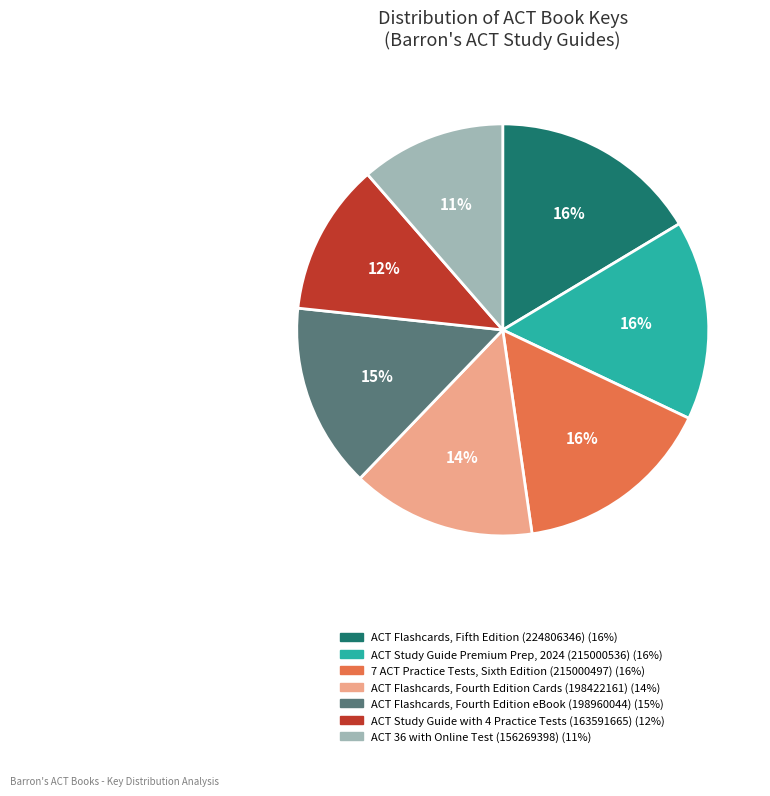

Is the sum of ACT 36 with Online Test (156269398) and ACT Study Guide with 4 Practice Tests (163591665) greater than half?

No